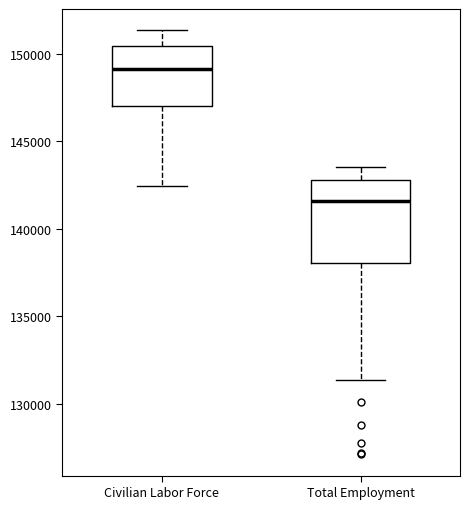

Reading left to right, read every box against the y-axis: the position of its median line, the range the box covers, and the ends of its whiskers. The values are not printed on the chart, so give them approximately, as read against the axis.

Civilian Labor Force: median 149000, box 147000 to 150500, whiskers 142500 to 151500
Total Employment: median 141500, box 138000 to 143000, whiskers 131500 to 143500